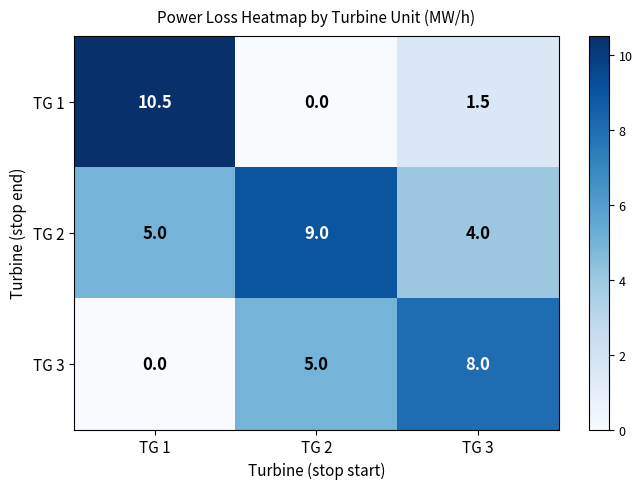

Which series has the largest range (max minus min)?

TG 1